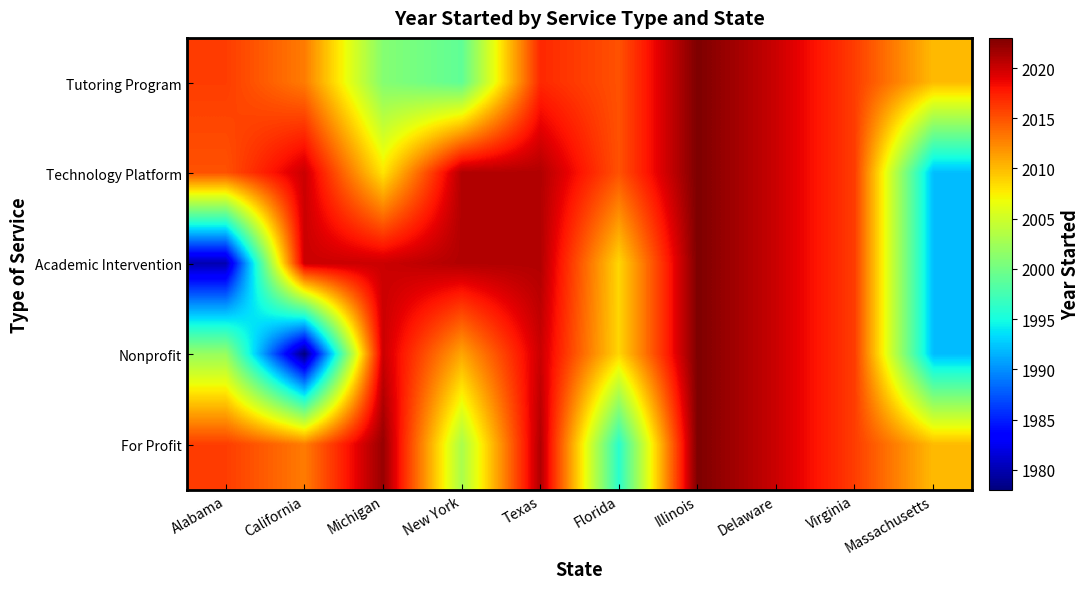

At Alabama, list the series in order from largest to smallest.

Tutoring Program, For Profit, Technology Platform, Nonprofit, Academic Intervention